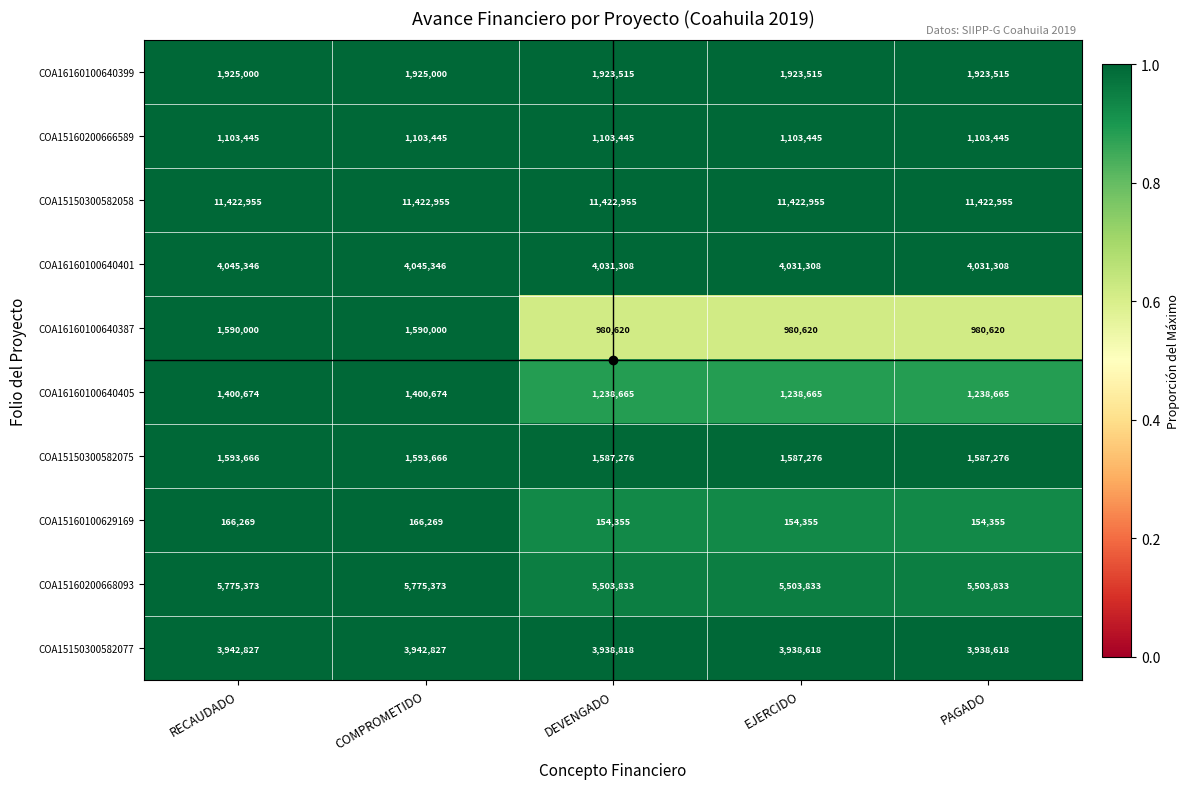

At which label does COA15150300582077 first exceed 3938818?

RECAUDADO